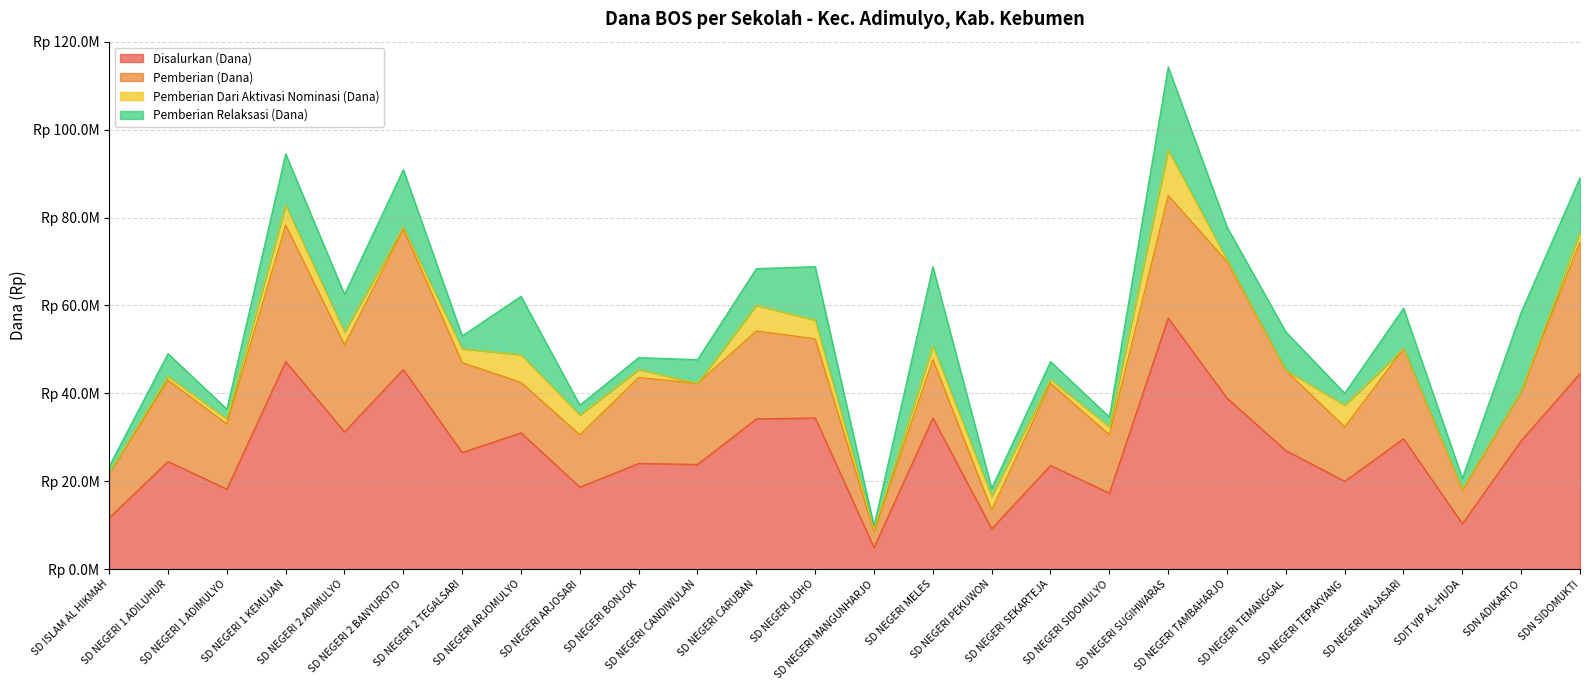

At which label does Pemberian (Dana) reach its minimum?

SD NEGERI MANGUNHARJO